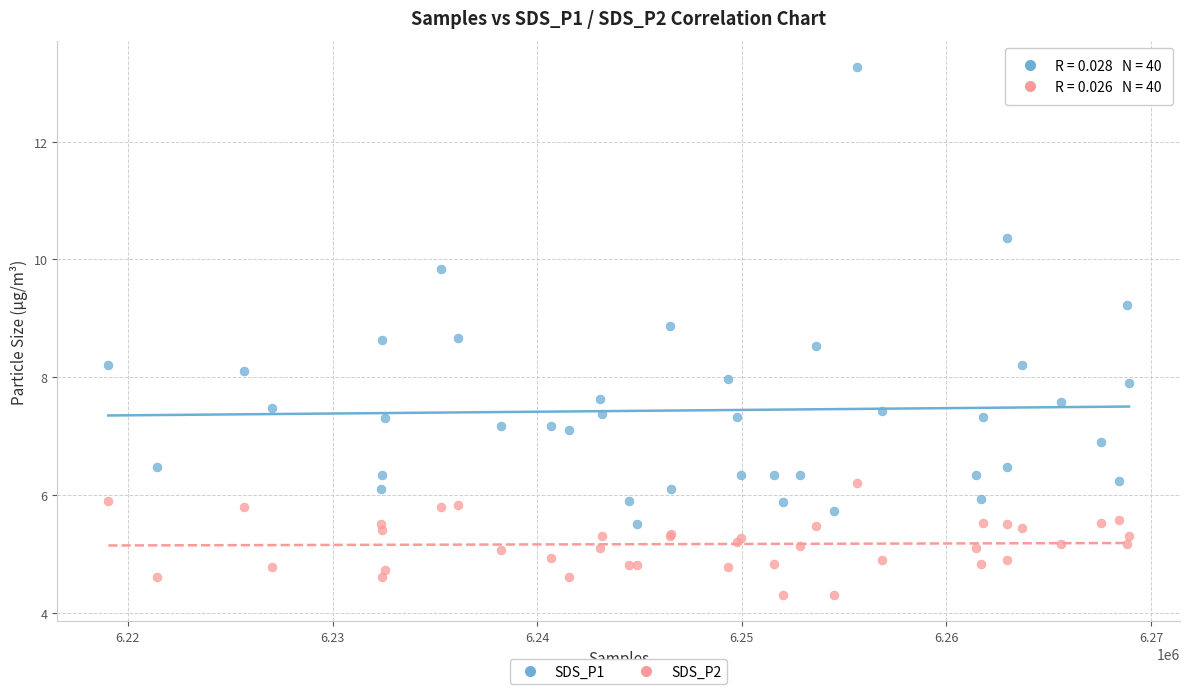

Which series has the largest Y range (max minus min)?

SDS_P1